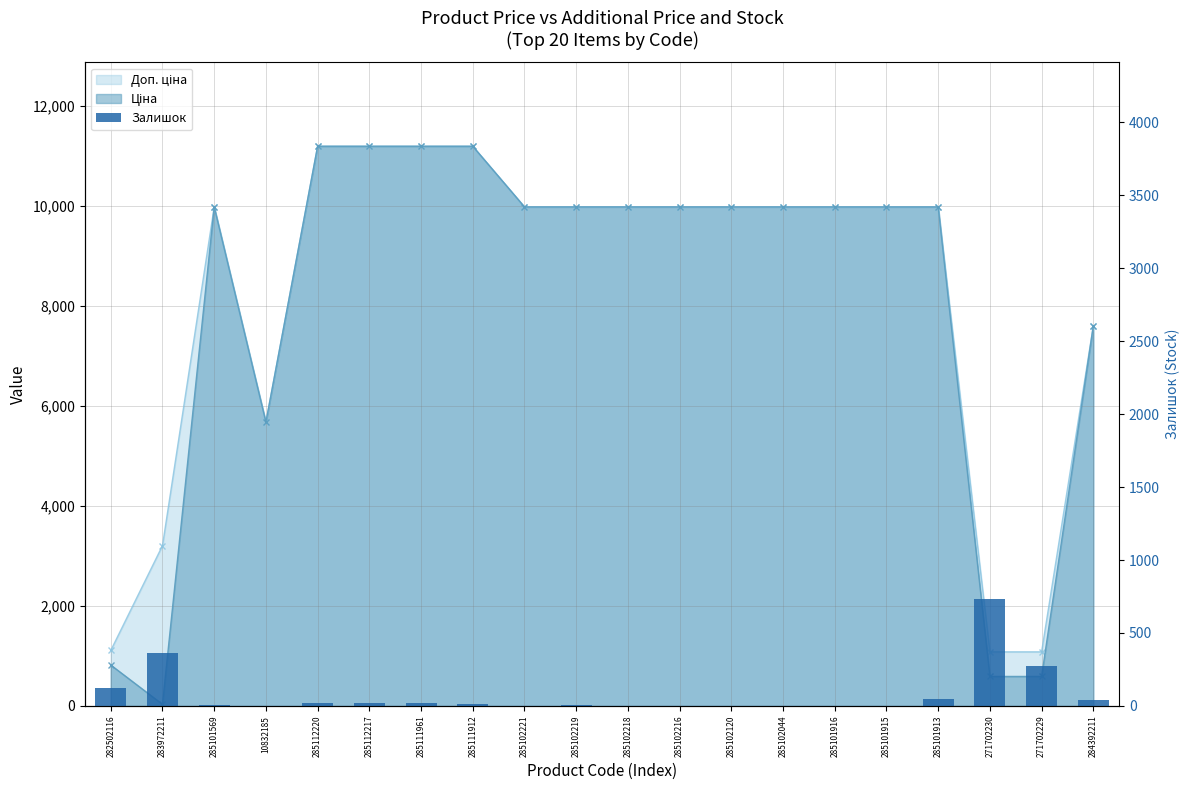

Reading right to left, what are all the values shown in this chart?

284392211=43	271702229=272	271702230=735	285101913=46	285101915=0	285101916=0	285102044=1	285102120=0	285102216=0	285102218=3	285102219=9	285102221=2	285111912=15	285111961=17	285112217=17	285112220=17	10832185=2	285101569=7	283972211=360	282502116=125